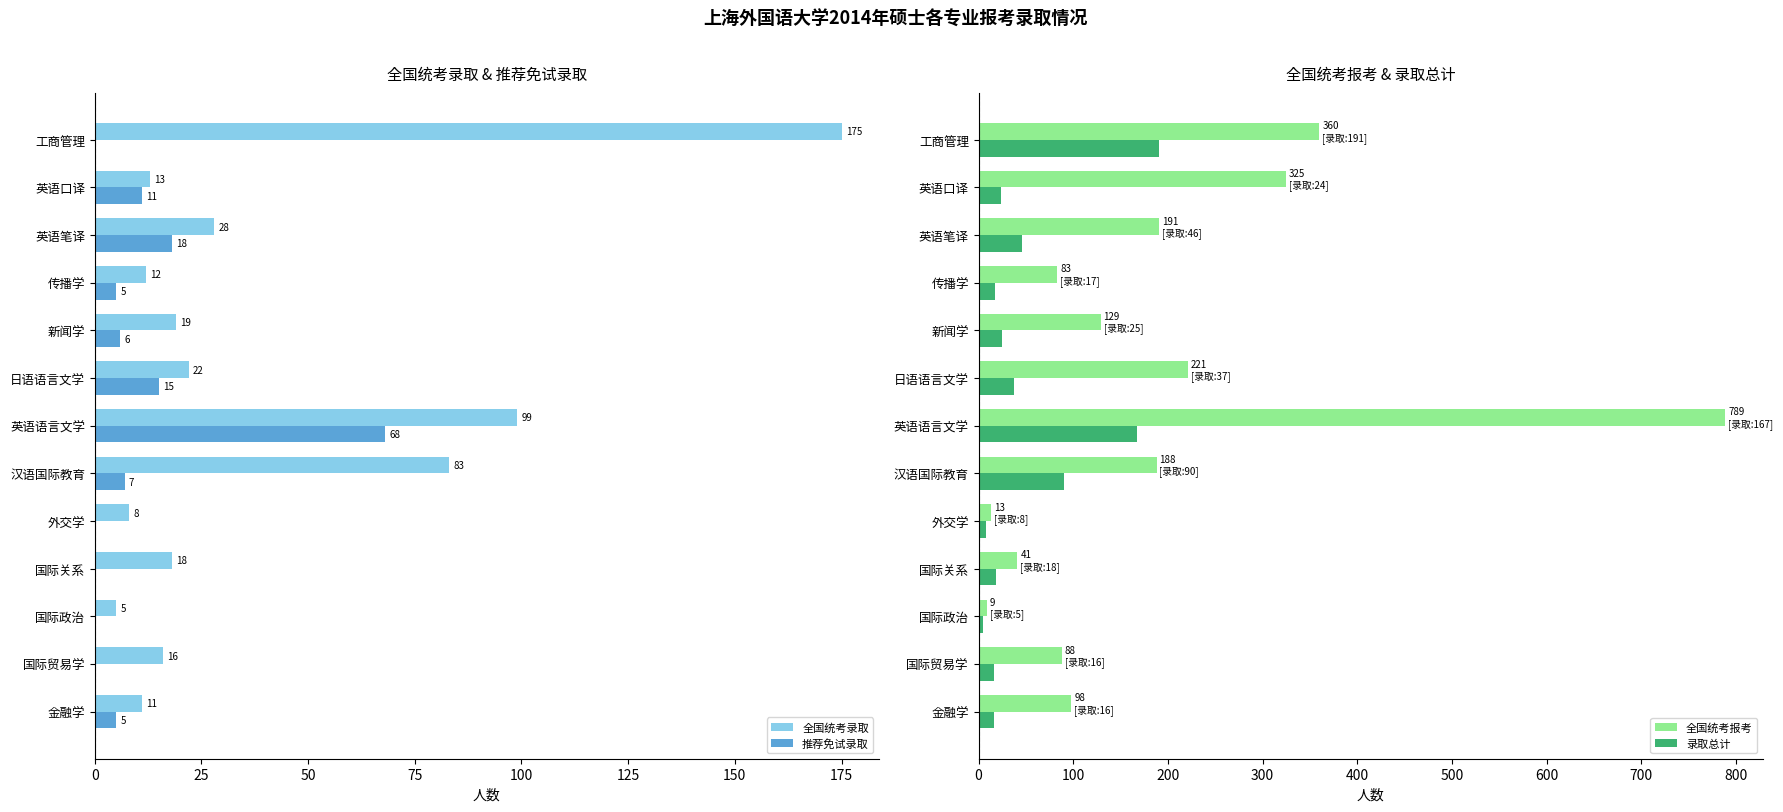

Read the 录取总计 value at 外交学.

8